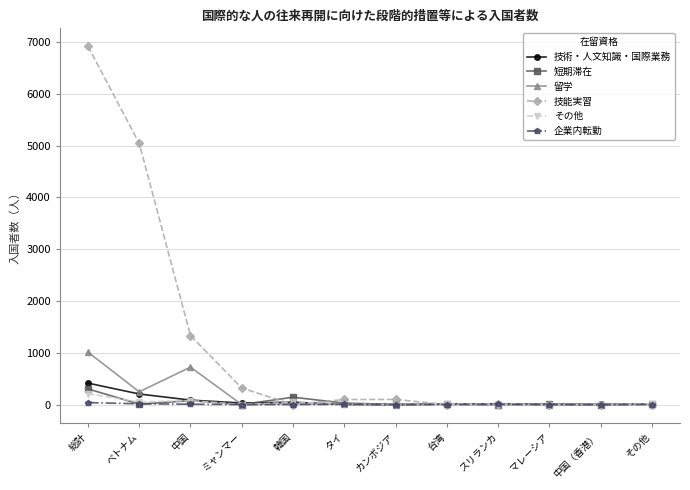

What are all the series names shown in the legend?

技術・人文知識・国際業務, 短期滞在, 留学, 技能実習, その他, 企業内転勤